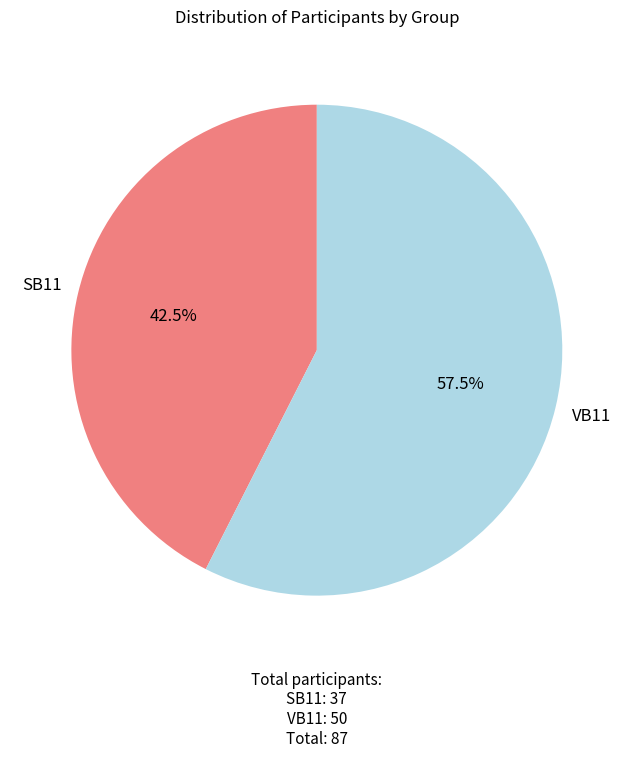

How many segments does this pie chart have?

2